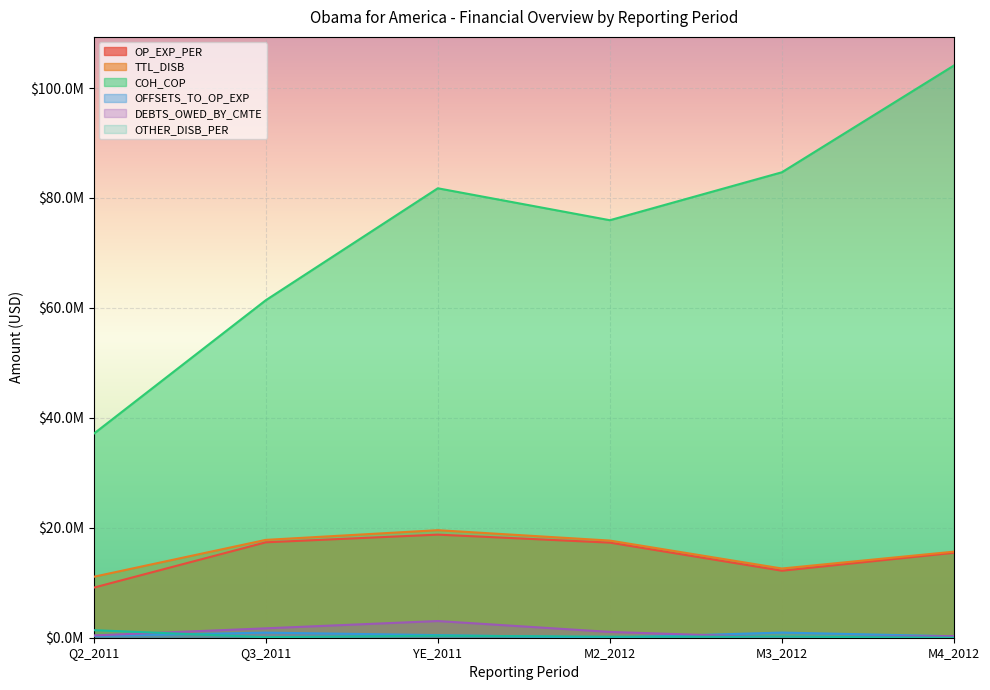

What is the difference between the OFFSETS_TO_OP_EXP values at M2_2012 and Q3_2011?

905691.2